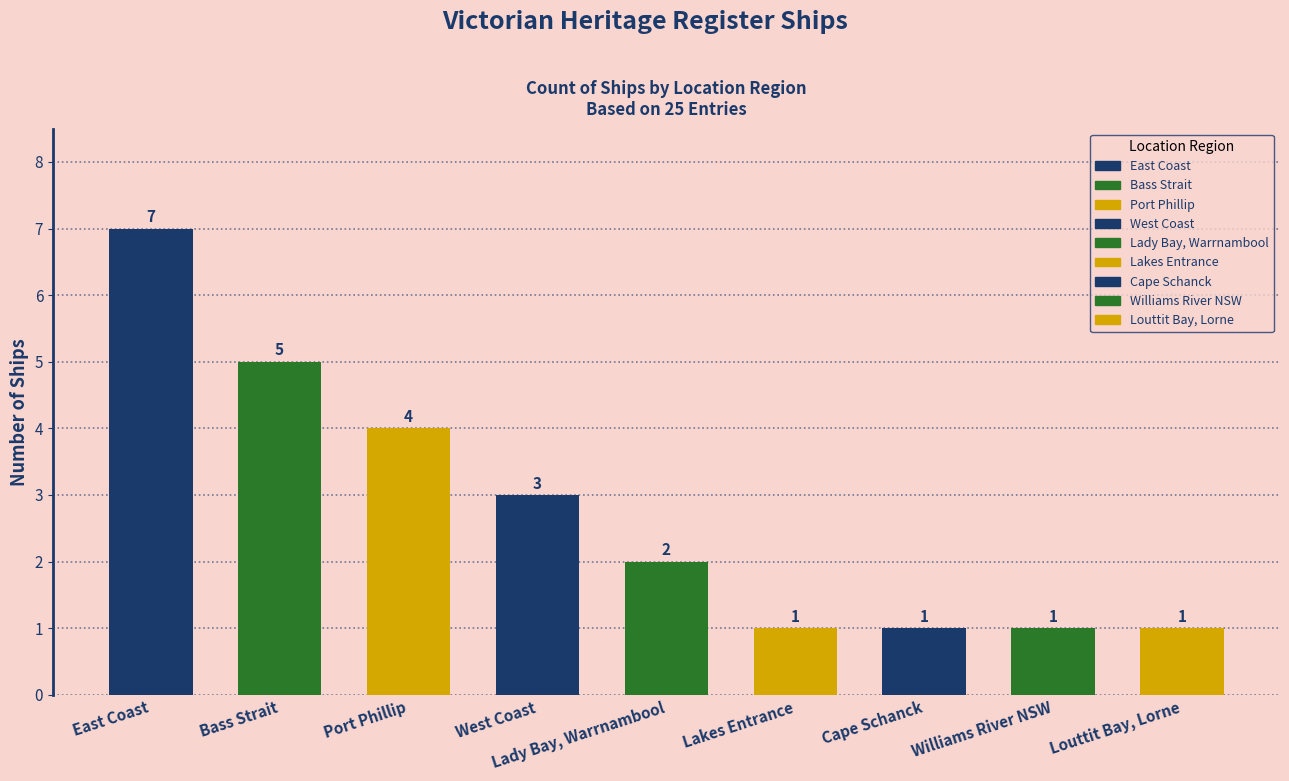

The value at West Coast is 3. True or false?

True